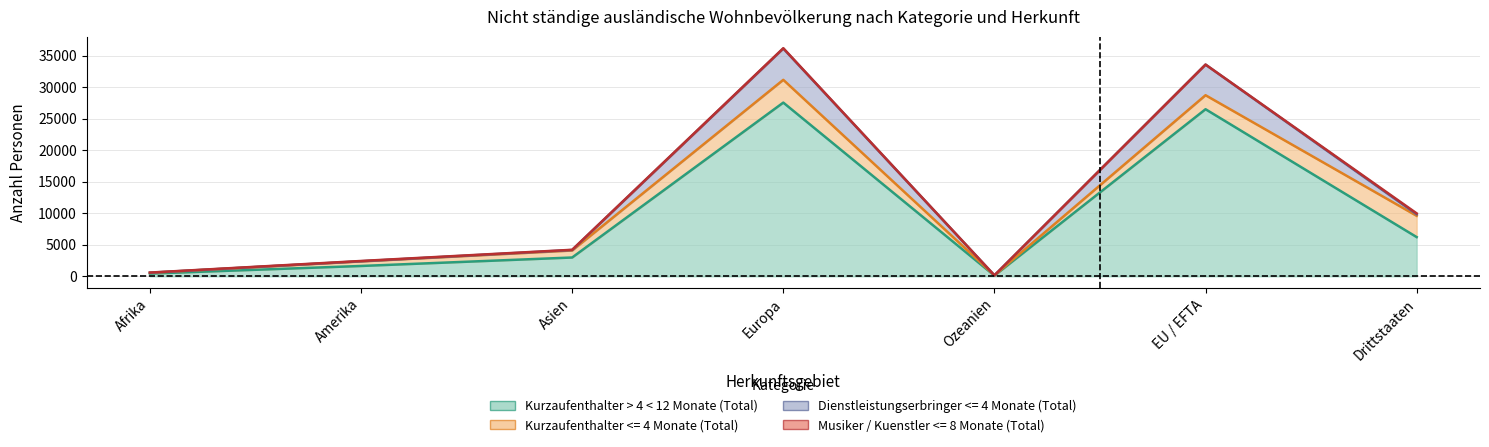

List the labels in order of Kurzaufenthalter > 4 < 12 Monate (Total) value, smallest first.

Ozeanien, Afrika, Amerika, Asien, Drittstaaten, EU / EFTA, Europa